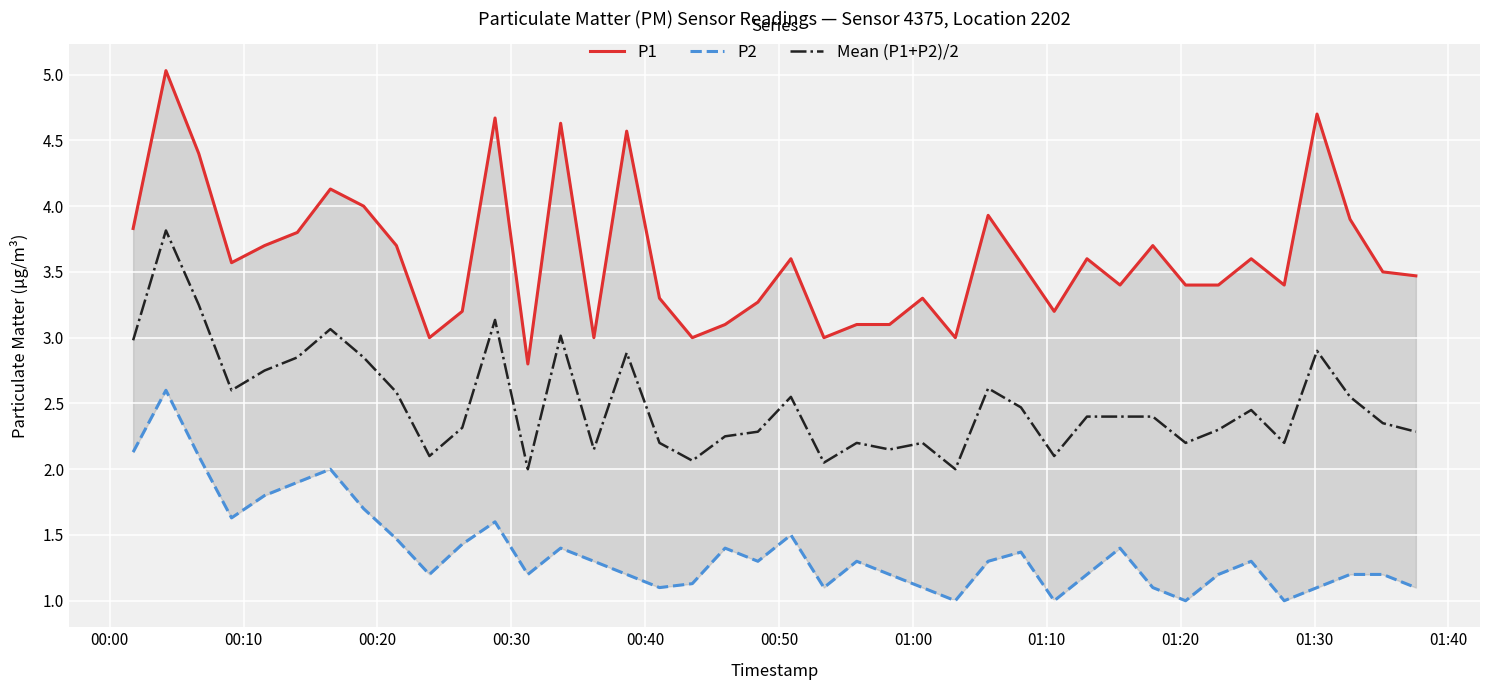

Is the value of P1 at 28 greater than the value of Mean (P1+P2)/2 at 18?

Yes